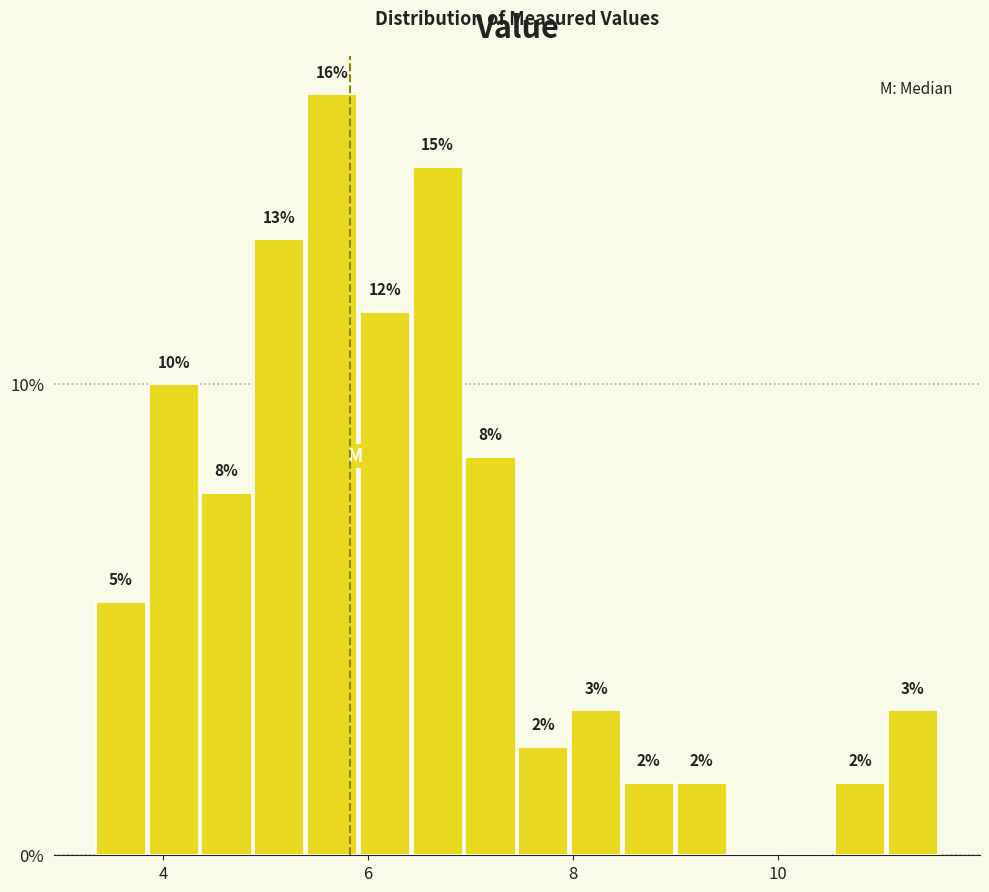

Read against the x-axis, roughly where is the centre of the tallest bar?

5.6